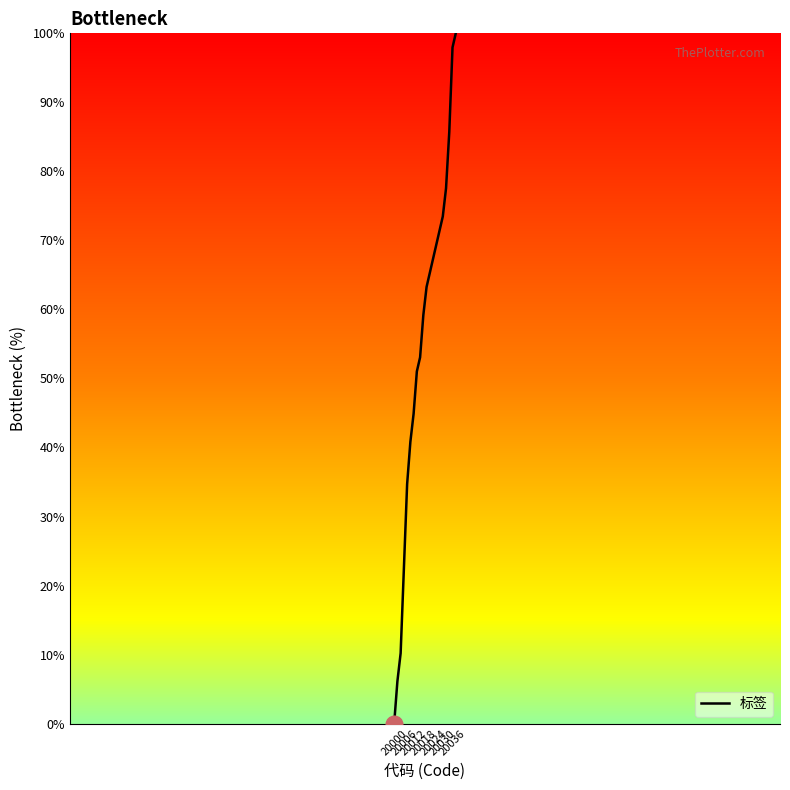

What is the difference between the maximum and minimum values?

100.0